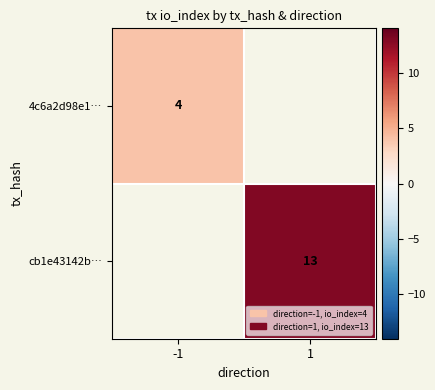

The cb1e43142b… series shows 13 at 1. True or false?

True